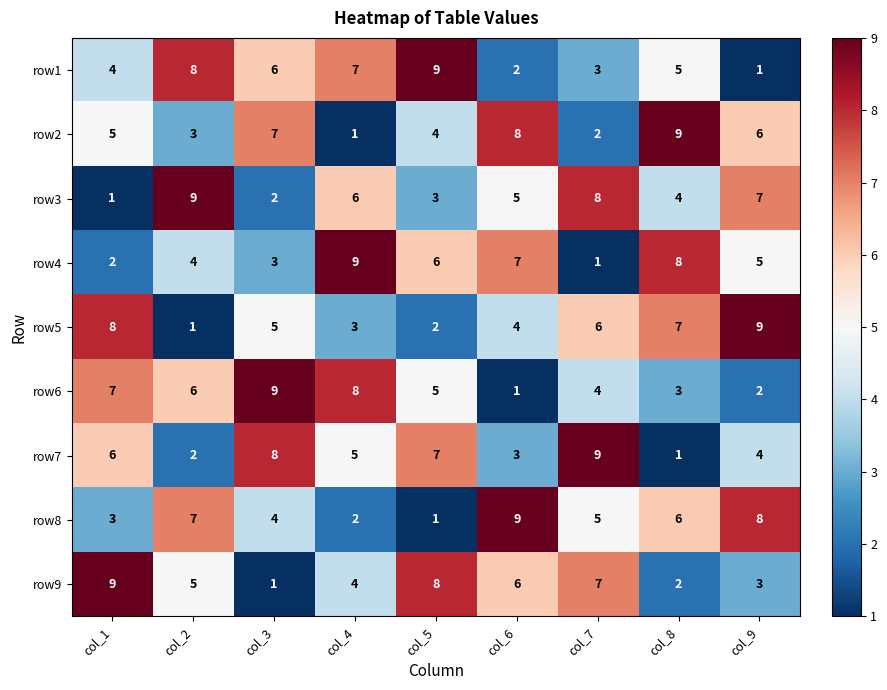

What is the difference between the maximum and minimum values in the row2 series?

8